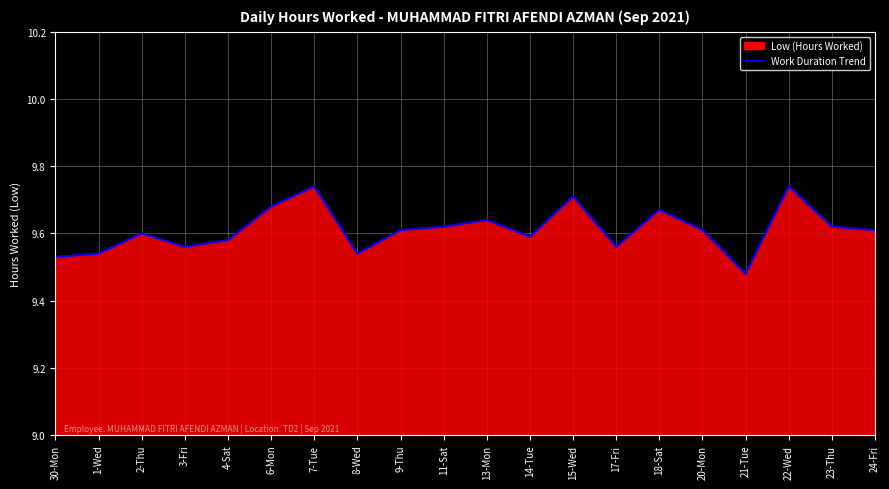

Does the chart display data point markers on the line(s)?

No